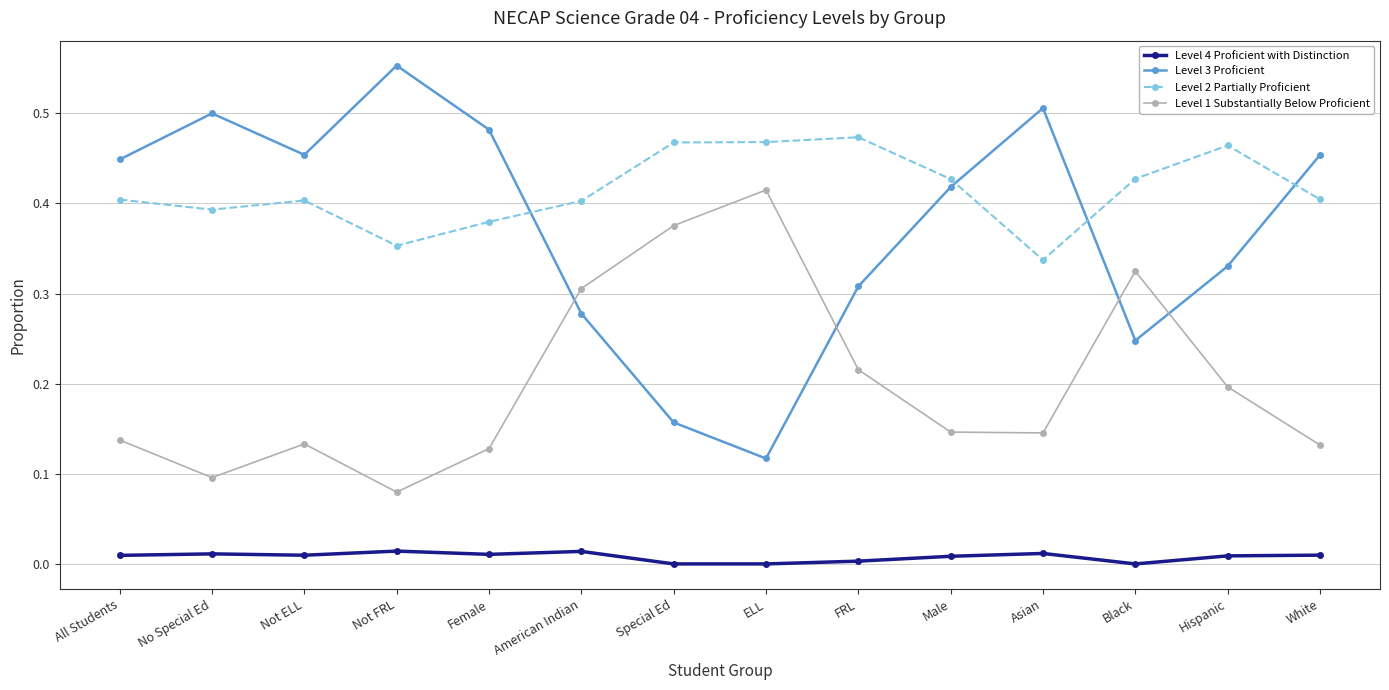

What is the label of the 2nd point from the right?

Hispanic